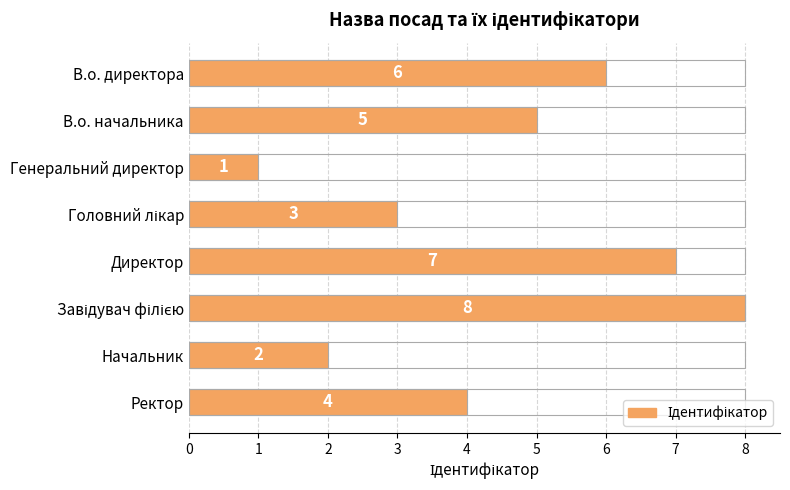

What is the value of the 6th bar from the left?

8